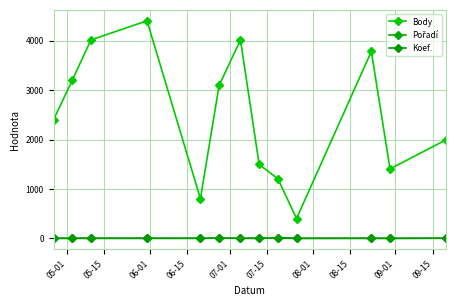

In Koef., how many points are lower than both neighbors (excluding endpoints)?

4